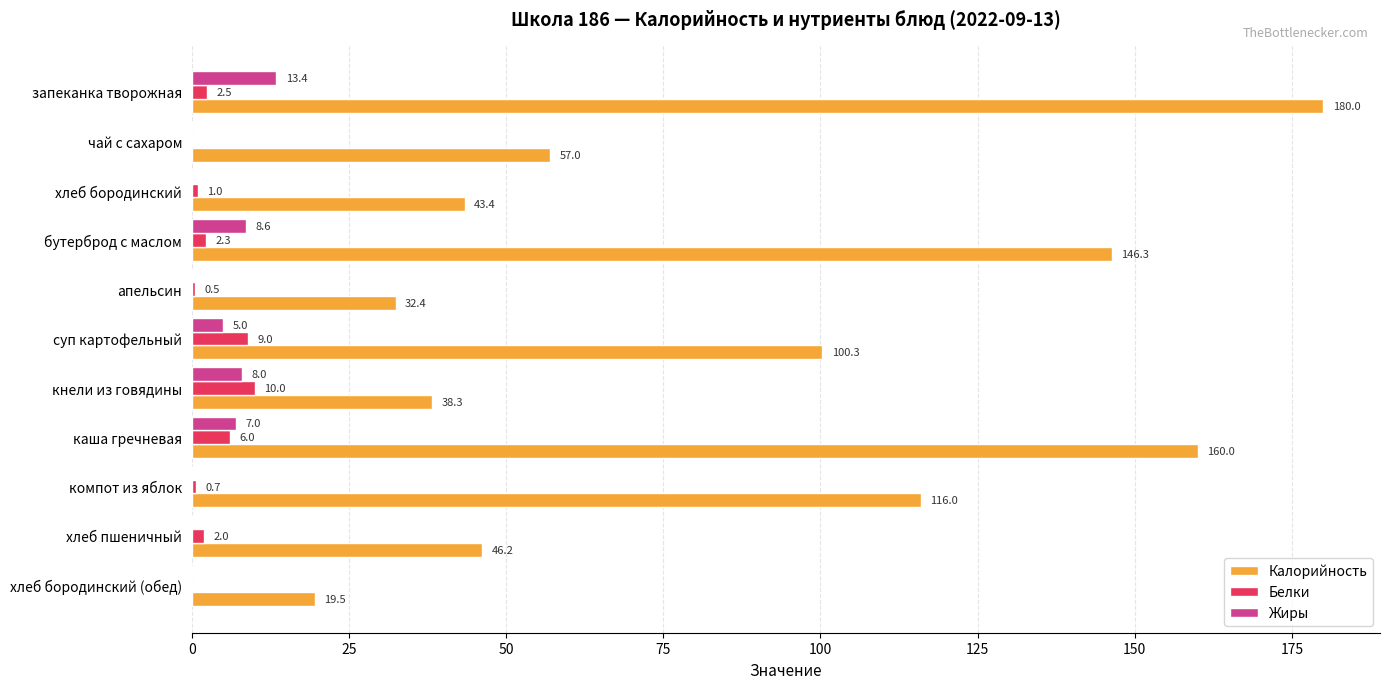

Which series has the largest total across all categories?

Калорийность